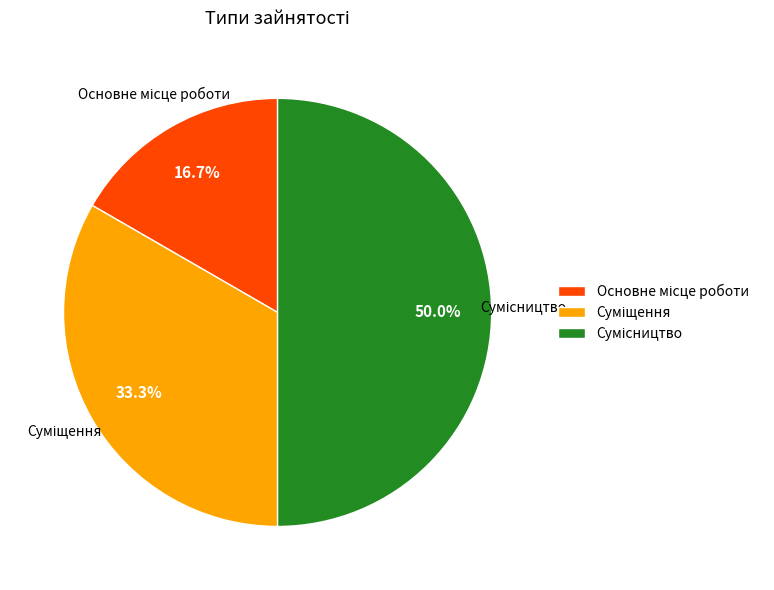

Count the number of slices in the pie.

3